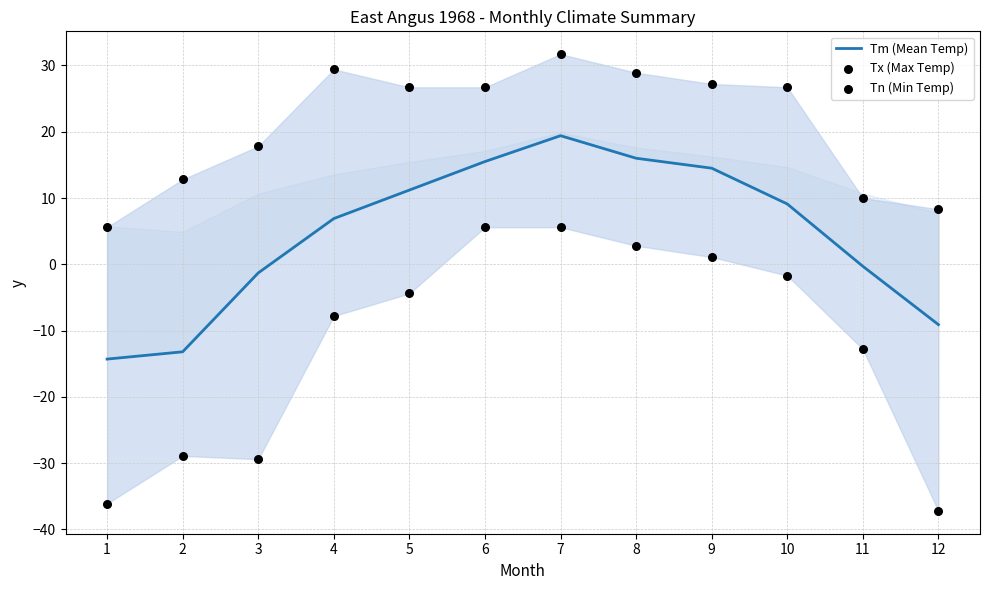

At how many categories does at least one series exceed -1?

12